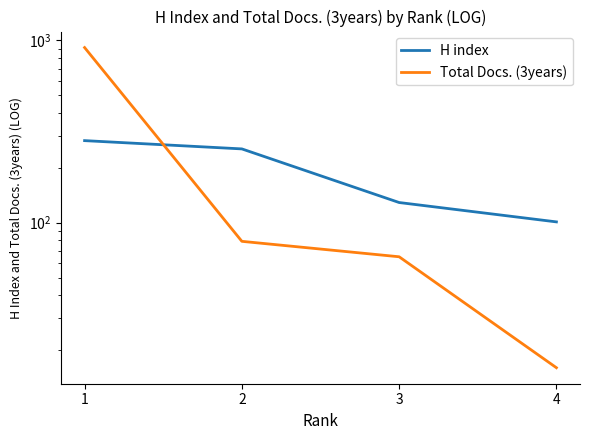

At how many categories does at least one series exceed 388?

1